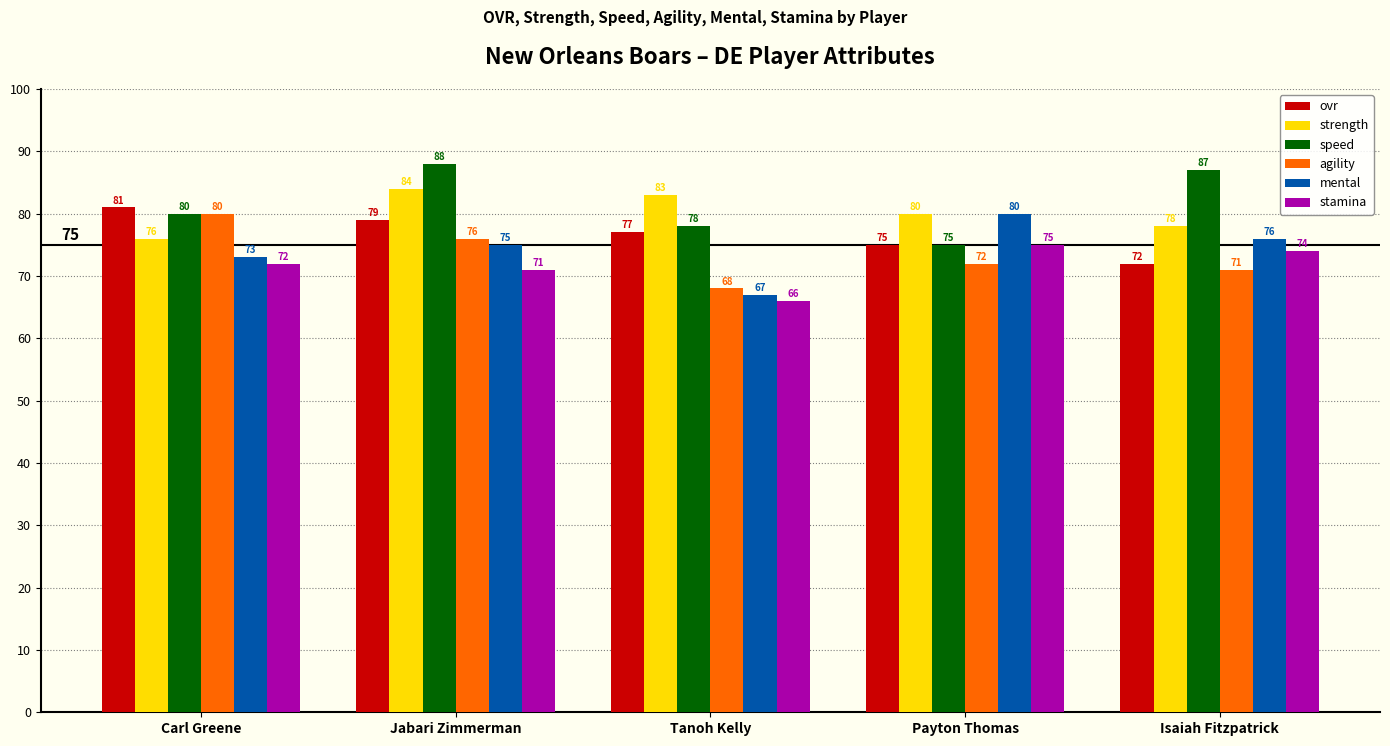

Count the number of categories in the chart.

5